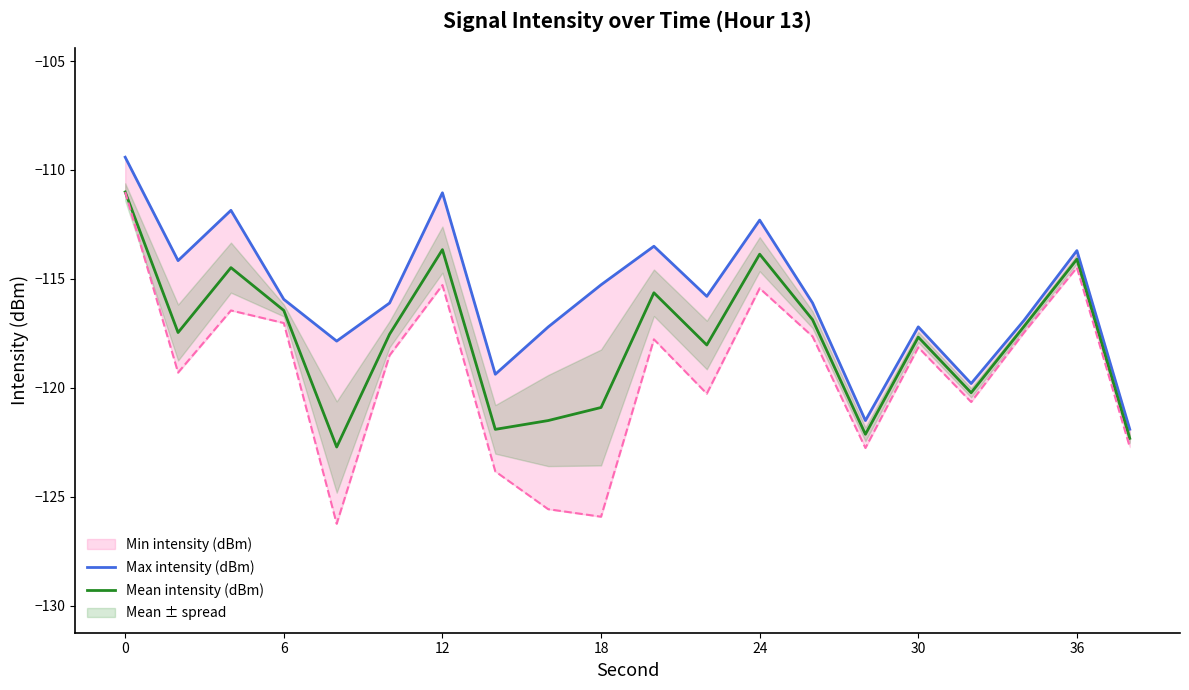

True or false: Mean intensity (dBm) has a value of -116.4 at 6.

True